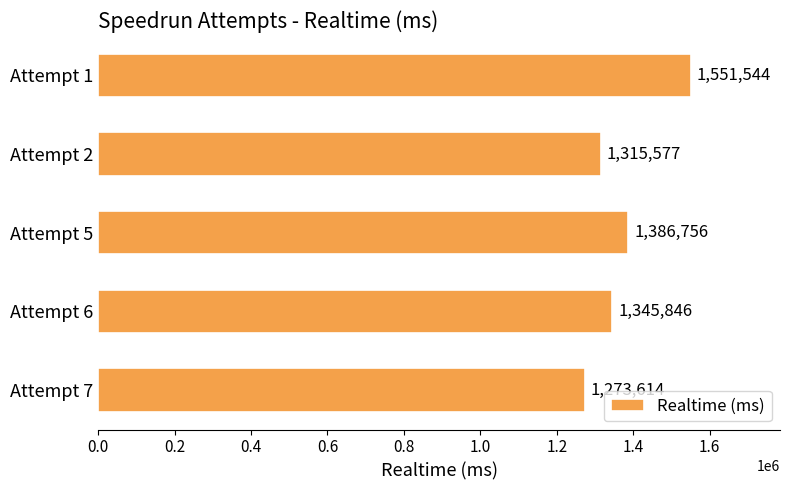

Which category has the highest value across all series?

Attempt 1